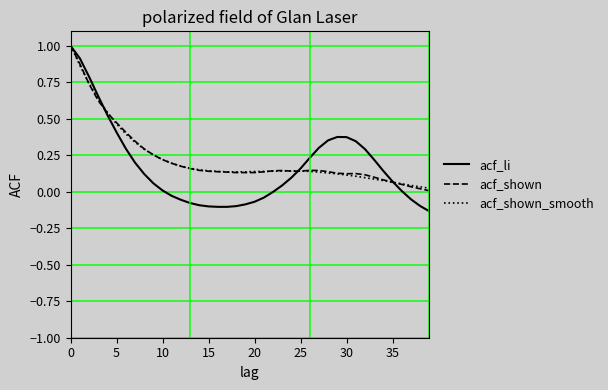

What is the maximum value shown in the chart?

1.0